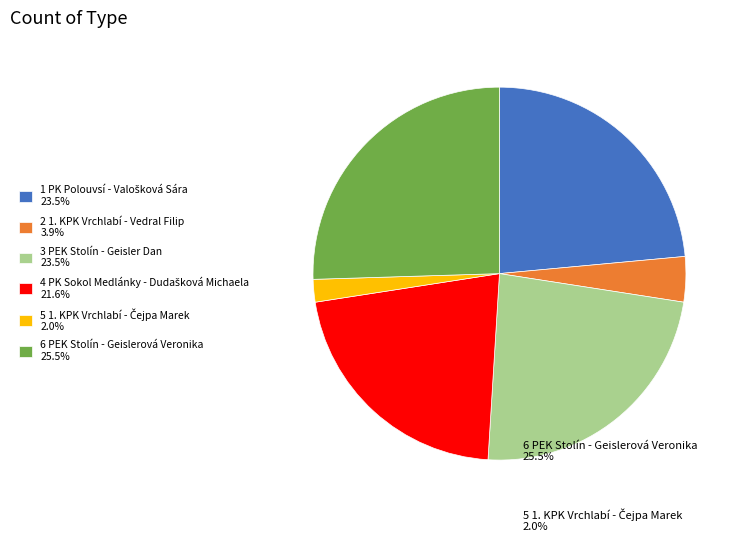

Is 3 PEK Stolín - Geisler Dan 23.5% the majority of the pie?

No